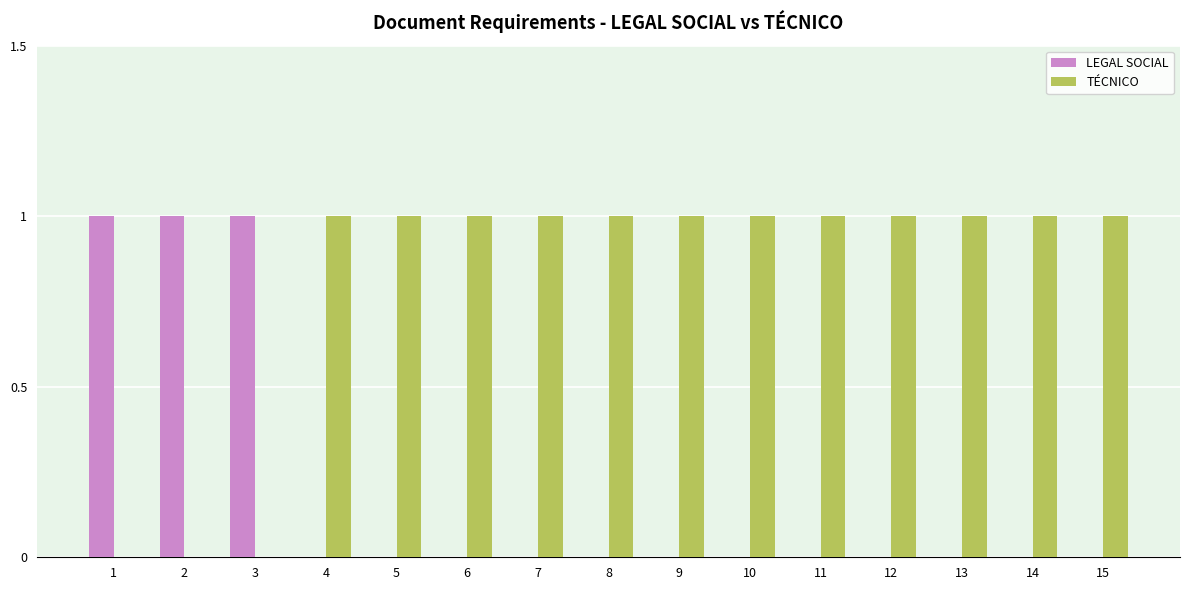

Reading right to left, list all the values displayed in this chart.

LEGAL SOCIAL: 15=0	14=0	13=0	12=0	11=0	10=0	9=0	8=0	7=0	6=0	5=0	4=0	3=1	2=1	1=1
TÉCNICO: 15=1	14=1	13=1	12=1	11=1	10=1	9=1	8=1	7=1	6=1	5=1	4=1	3=0	2=0	1=0